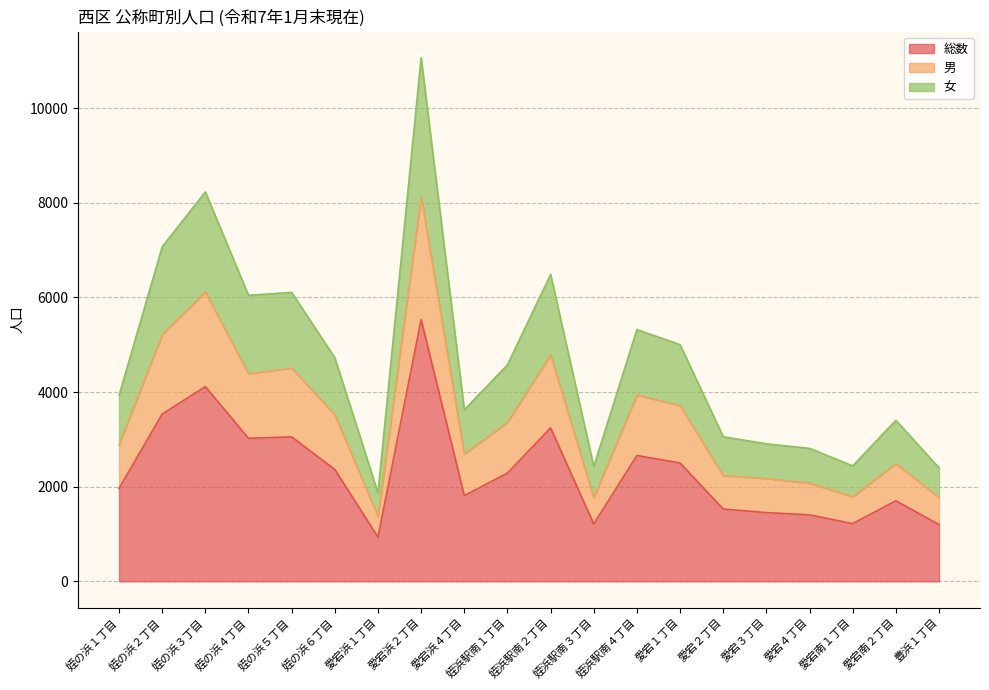

What is the minimum value for 総数?

934